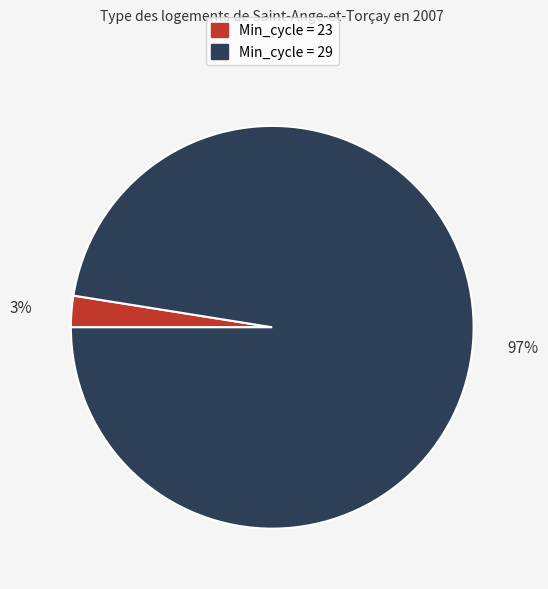

Combined, do Min_cycle = 29 and Min_cycle = 23 account for over 50%?

Yes